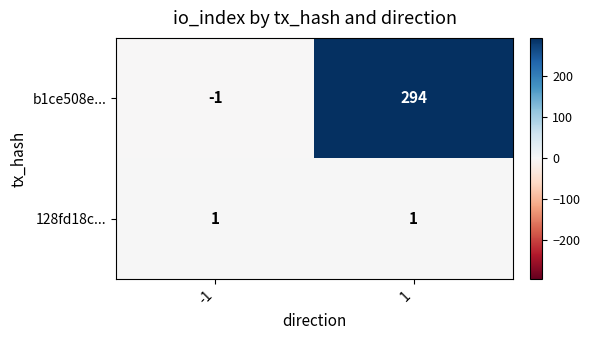

Which series has the largest total across all categories?

b1ce508e...